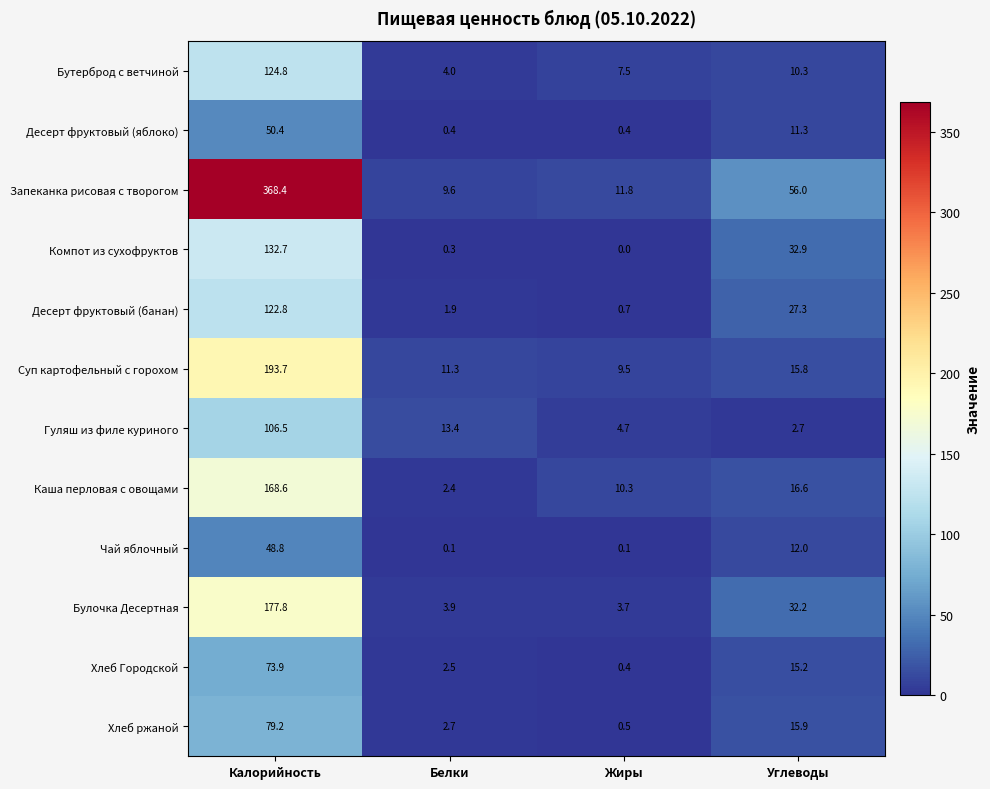

What is the total value across all series at Калорийность?

1647.6